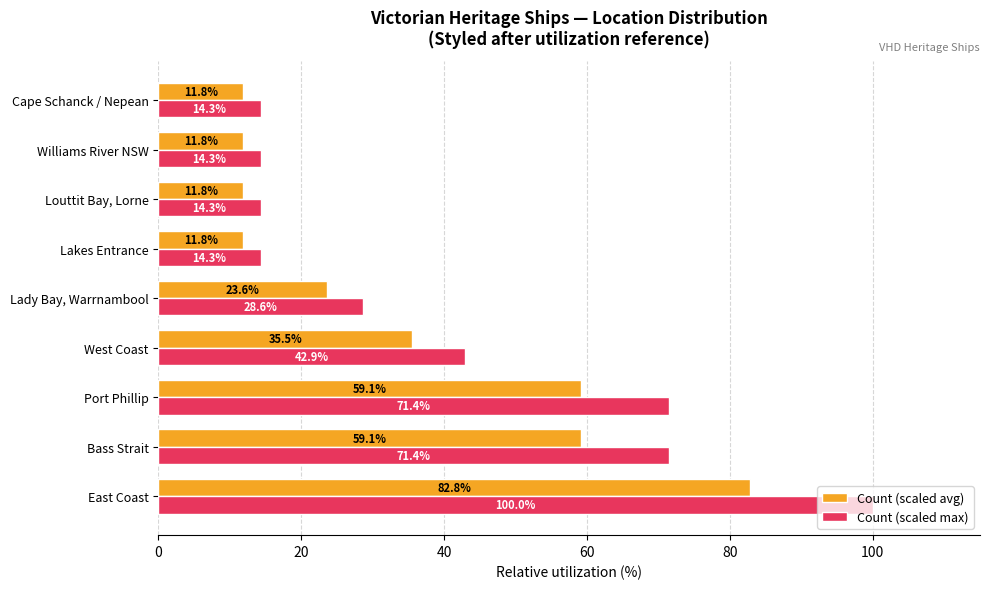

Which series has the widest spread of values?

Count (scaled max)